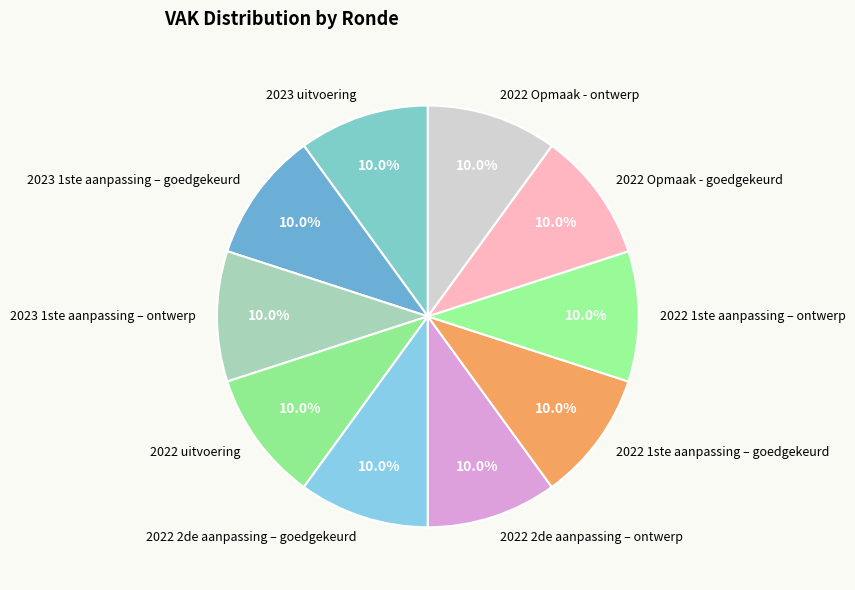

Does any single category account for the majority?

No